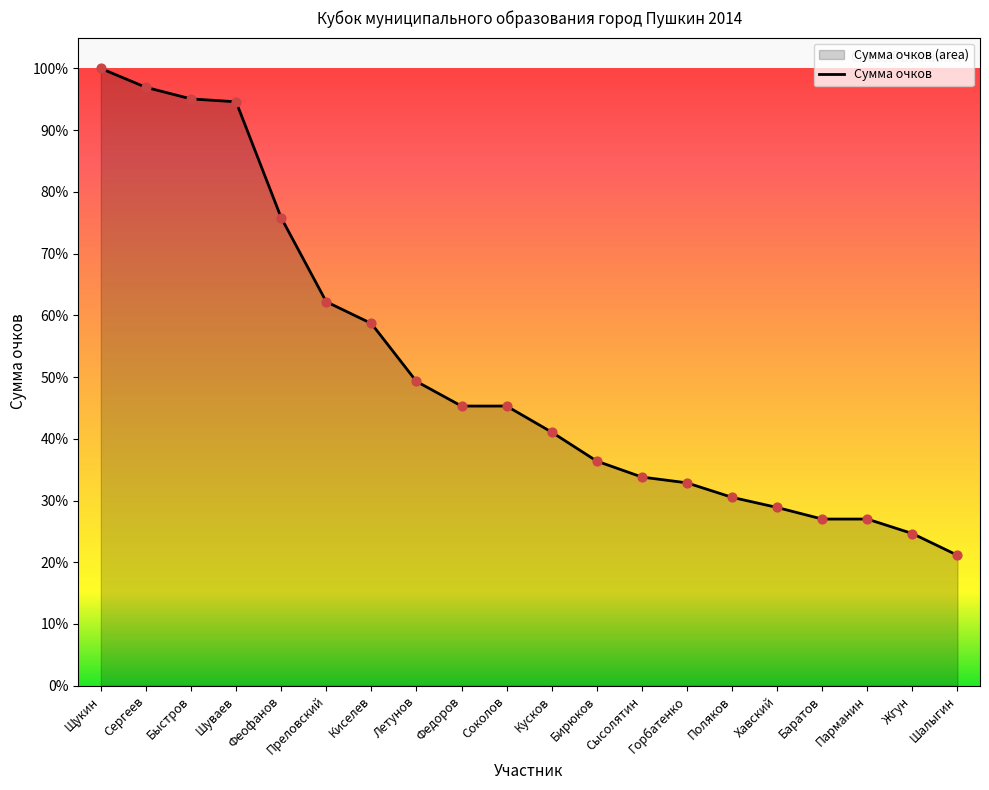

What is the ratio of the value at Парманин to the value at Шалыгин?

1.3